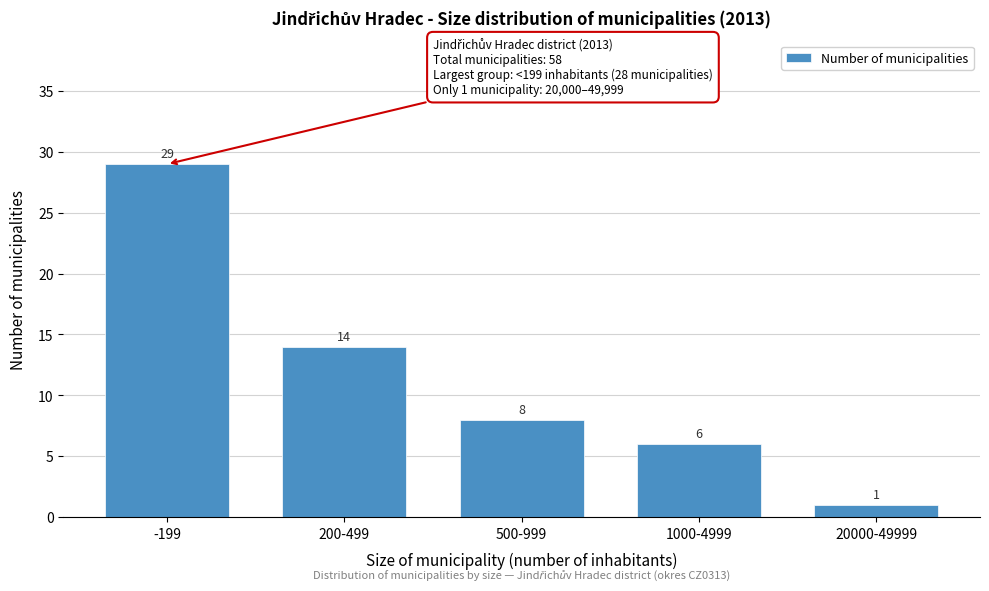

Reading right to left, extract all data points from this chart.

20000-49999=1	1000-4999=6	500-999=8	200-499=14	-199=29